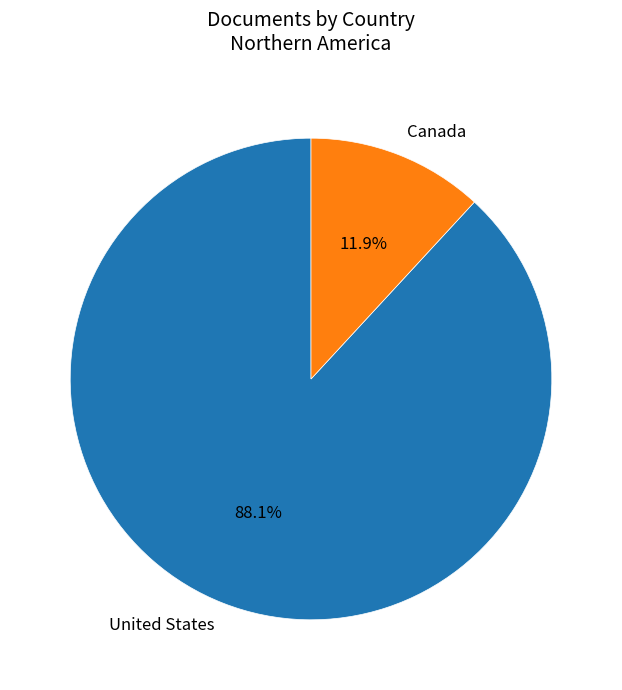

To the nearest percent, what percentage of the pie is Canada?

12%